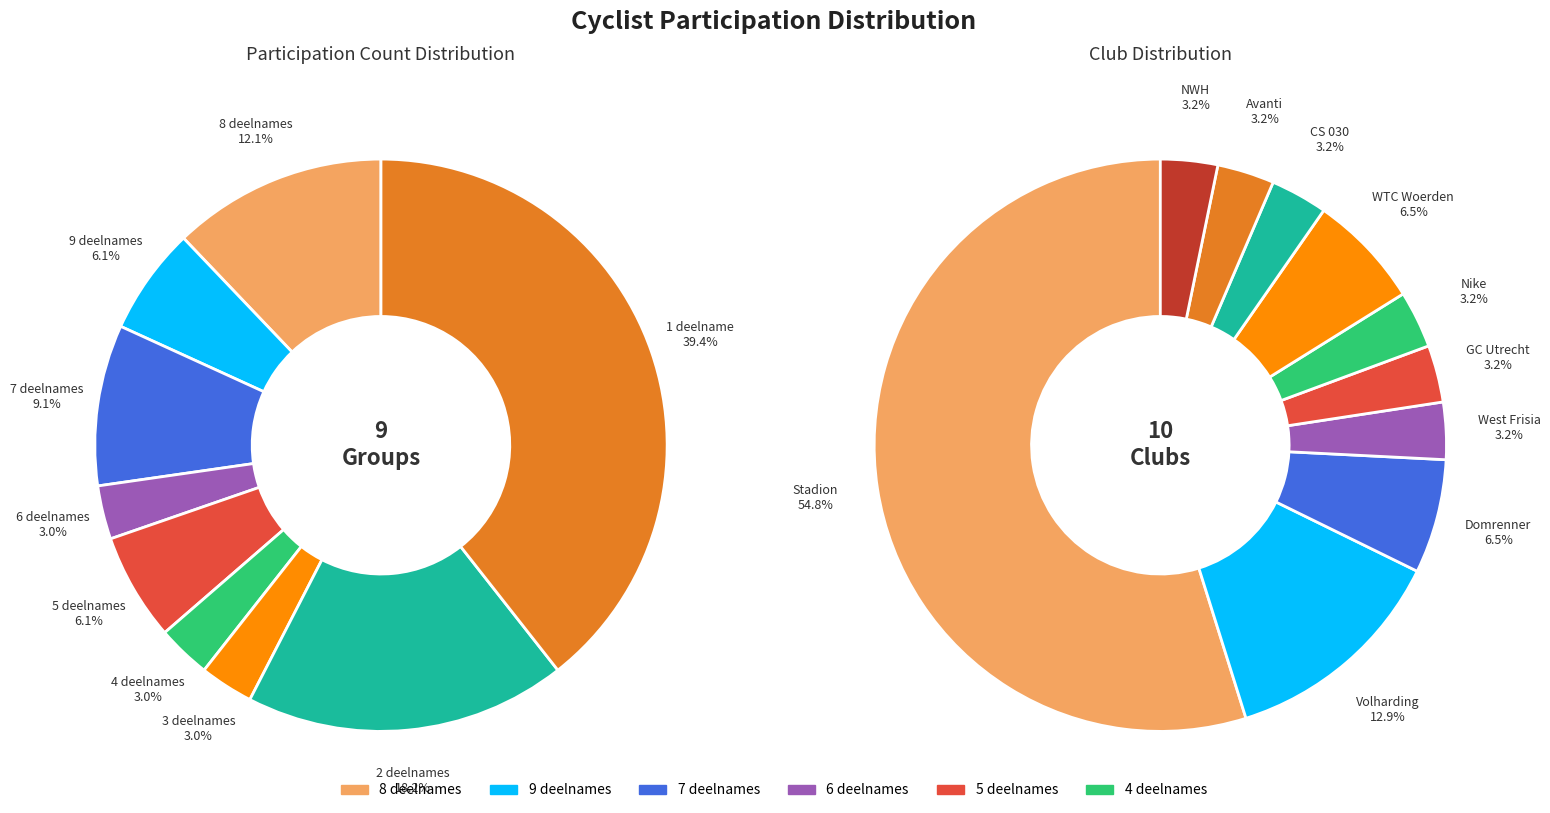

To the nearest percent, what is the difference between the largest and smallest slice percentages?

36%